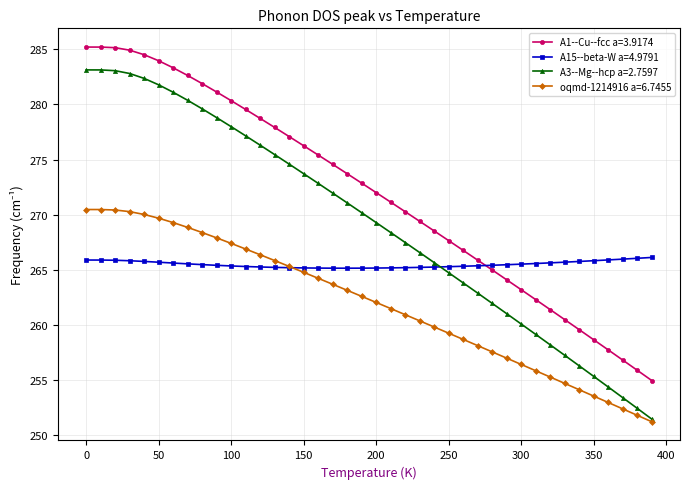

What is the lowest value of the A3--Mg--hcp a=2.7597 series?

251.5